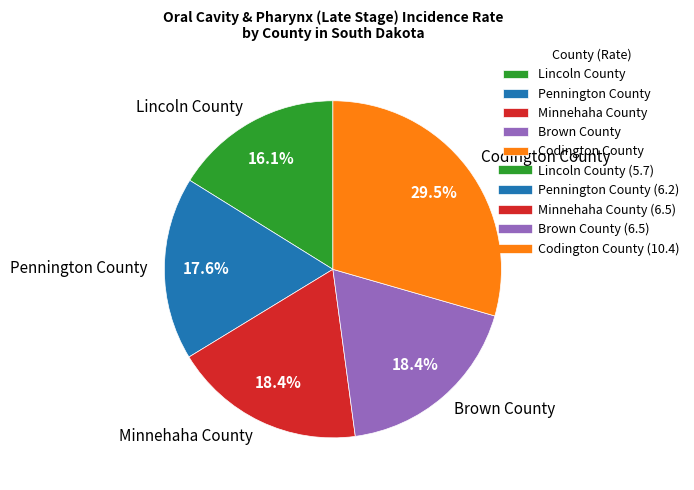

Is there any slice that represents more than half of the pie?

No